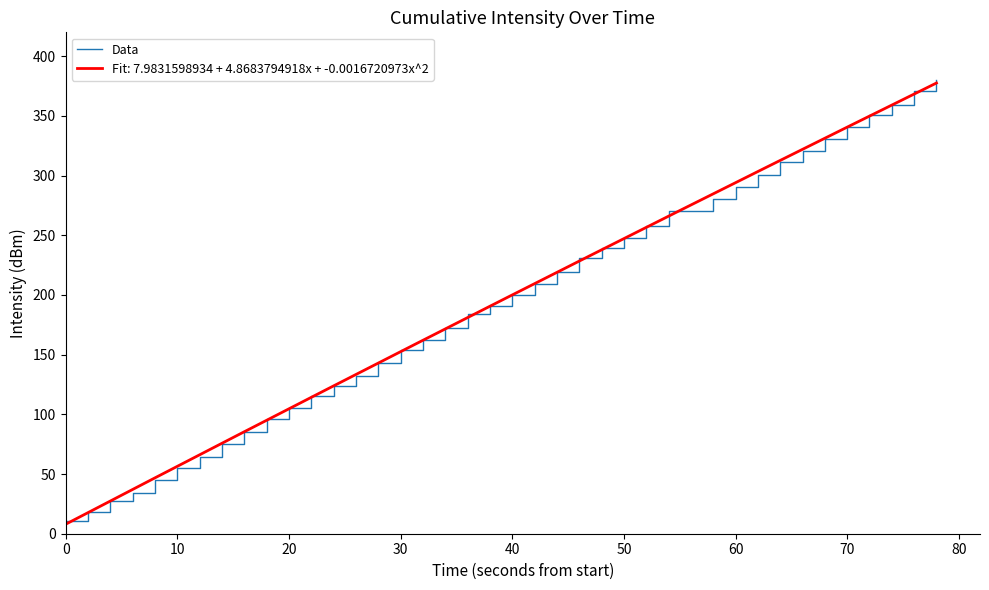

The Data series shows 290.1 at 60. True or false?

True